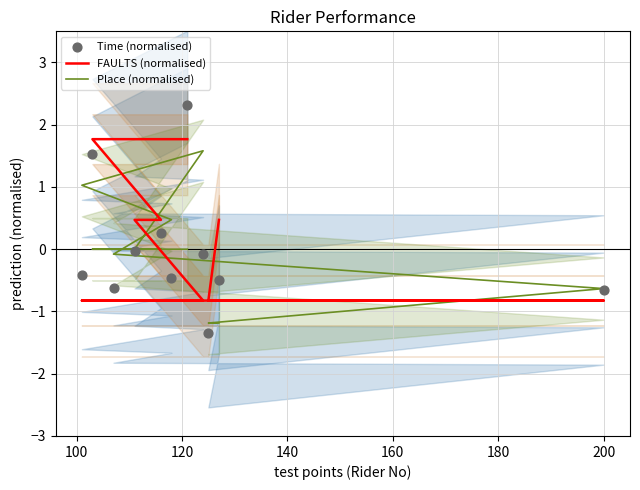

Is the value of FAULTS (normalised) at 9 greater than the value of Place (normalised) at 120?

Yes